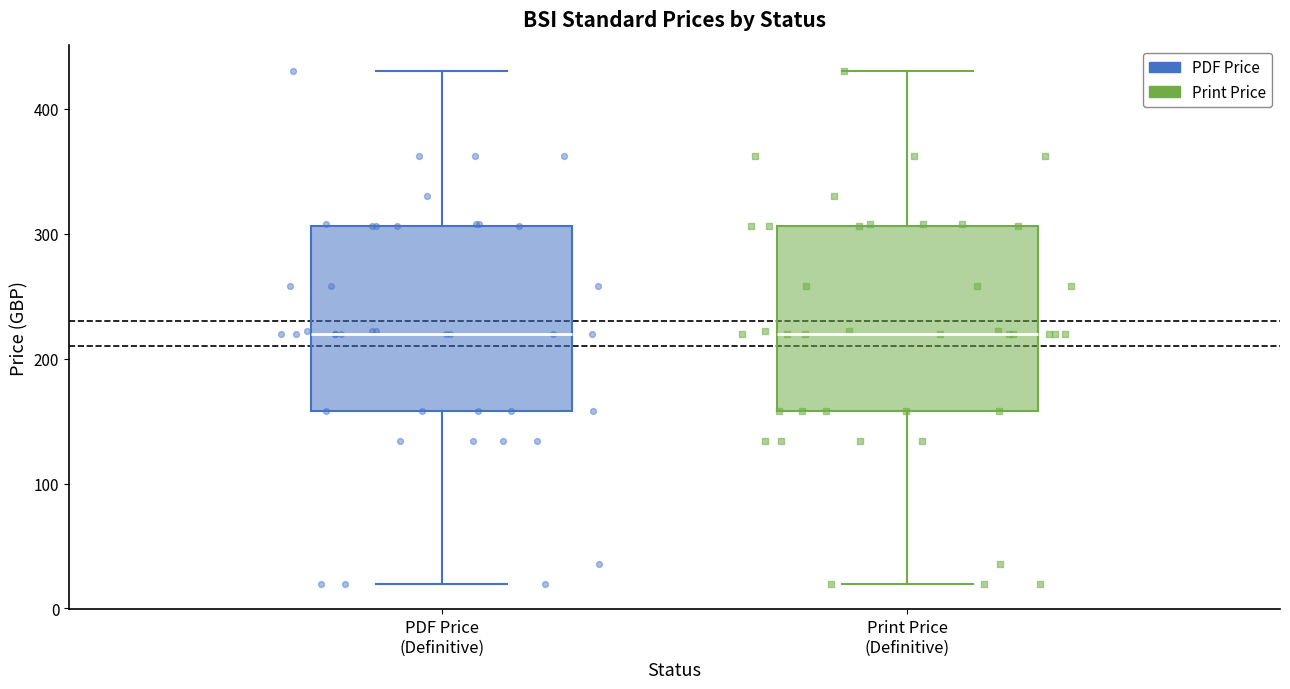

Where is the lower edge of the box for Print Price (Definitive) on the y-axis? The values are not printed on the chart, so give them approximately, as read against the axis.

160